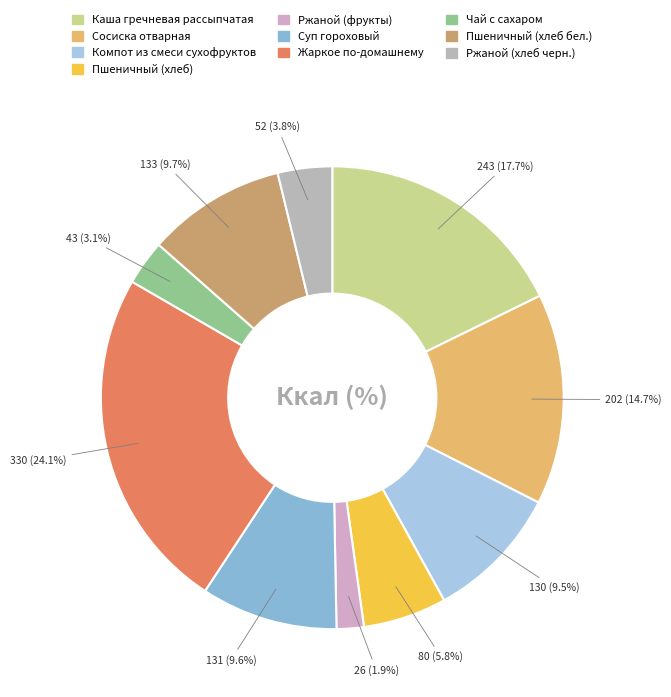

Combined, what portion of the pie is Ржаной (хлеб черн.) and Чай с сахаром?

6.9%